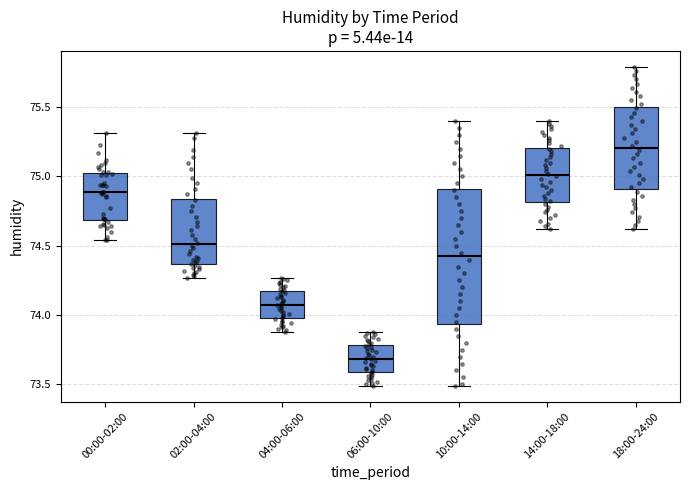

Where is the lower edge of the box for 04:00-06:00 on the y-axis? The values are not printed on the chart, so give them approximately, as read against the axis.

74.00